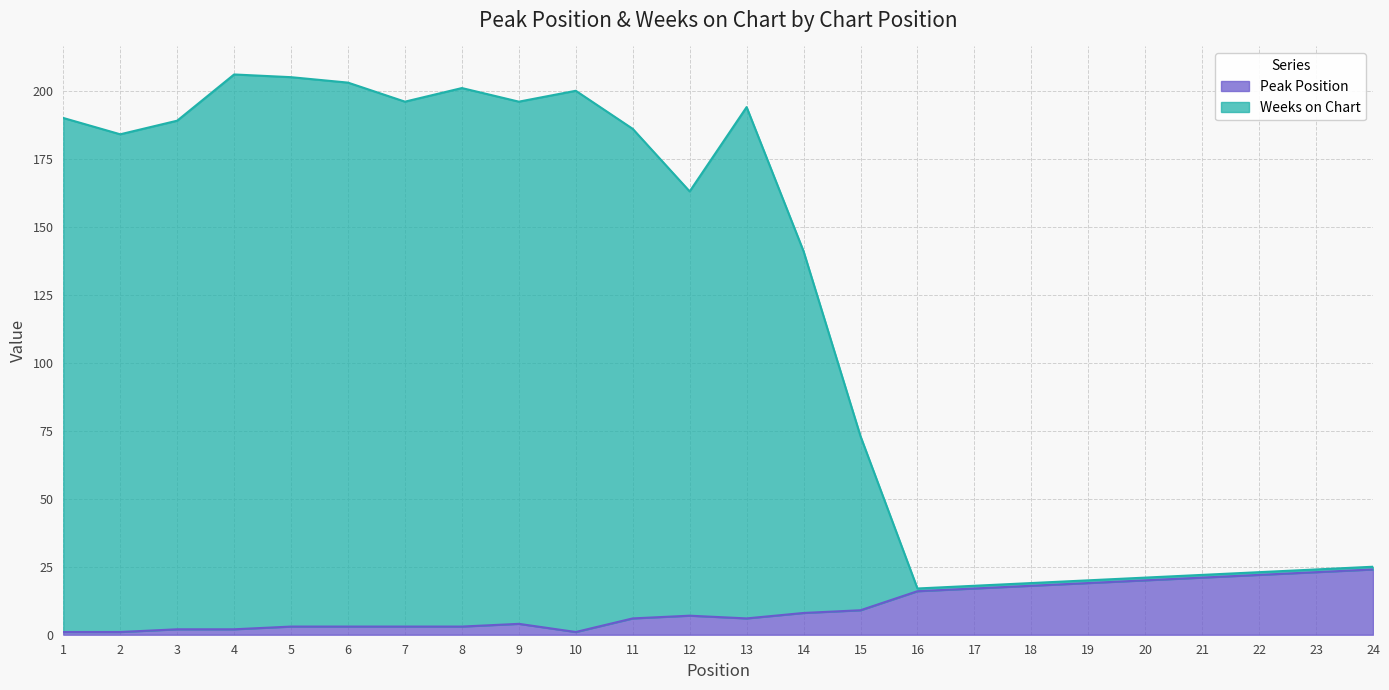

Does the chart have visible grid lines?

Yes